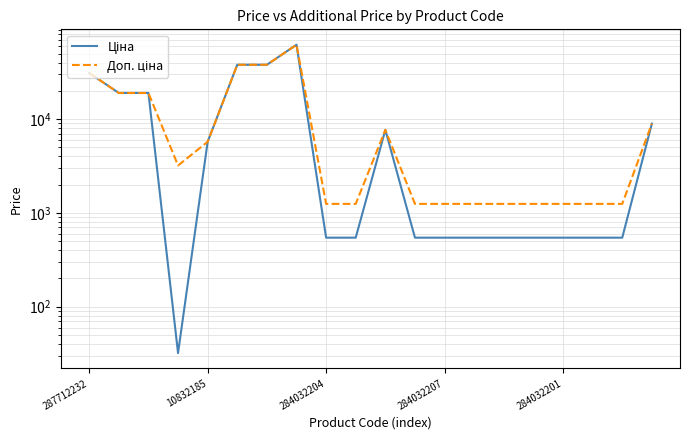

What is the minimum value shown in the chart?

32.0